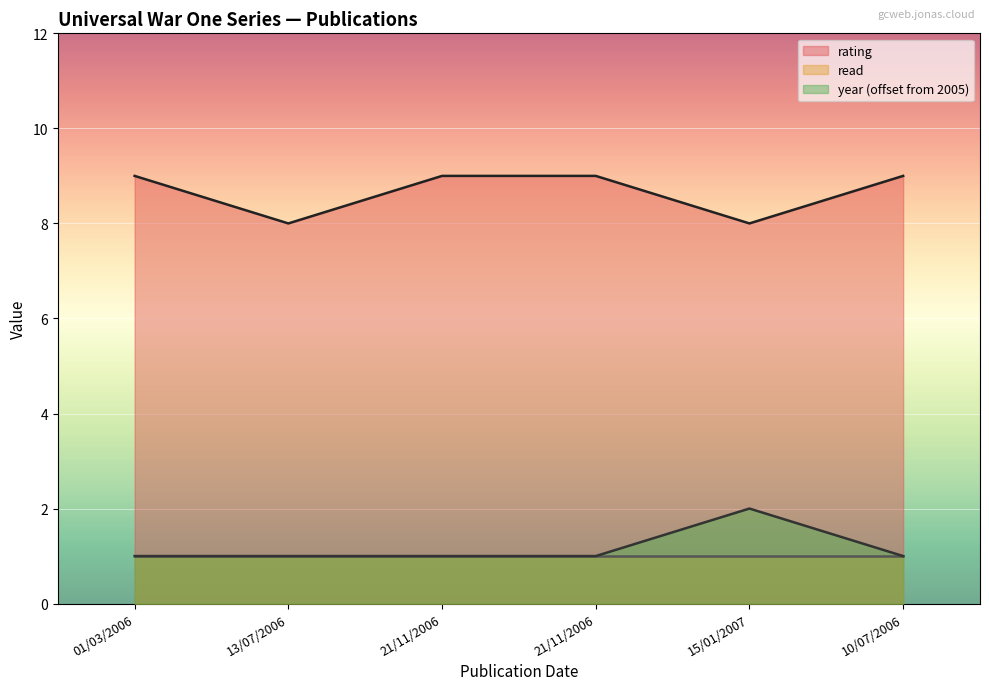

True or false: year has a value of 0 at 13/07/2006.

False